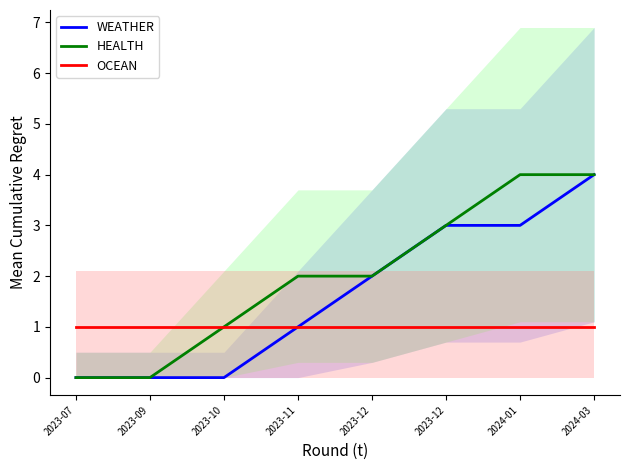

True or false: OCEAN and WEATHER intersect in this chart.

False